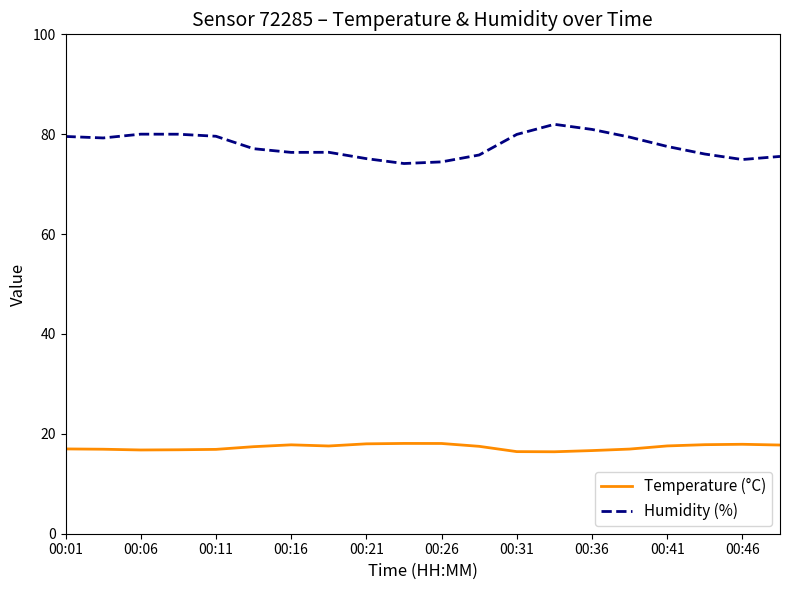

What is the average value of the Humidity (%) series?

77.7